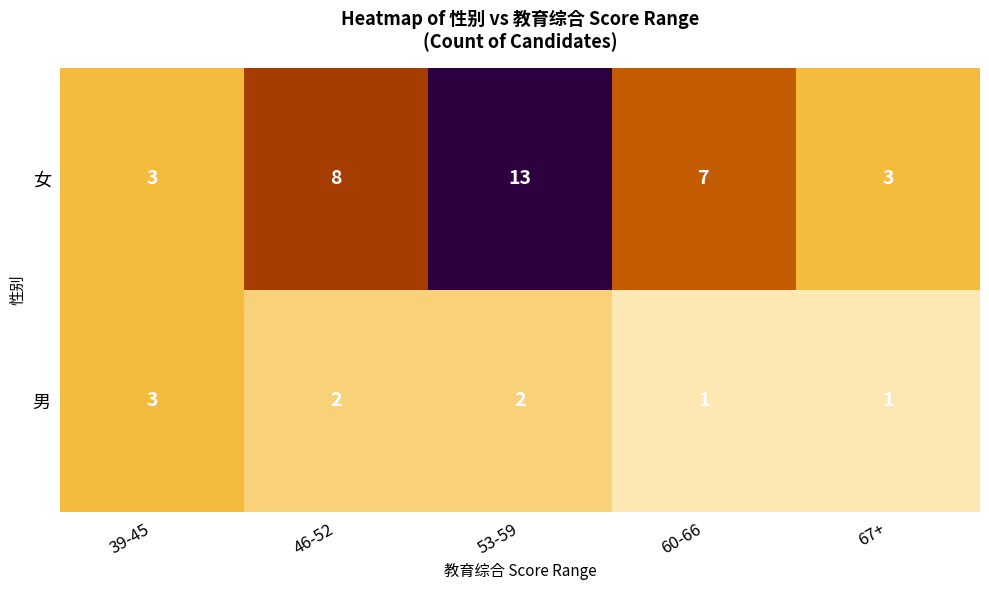

Count the 女 values in the range 3 to 8.

4